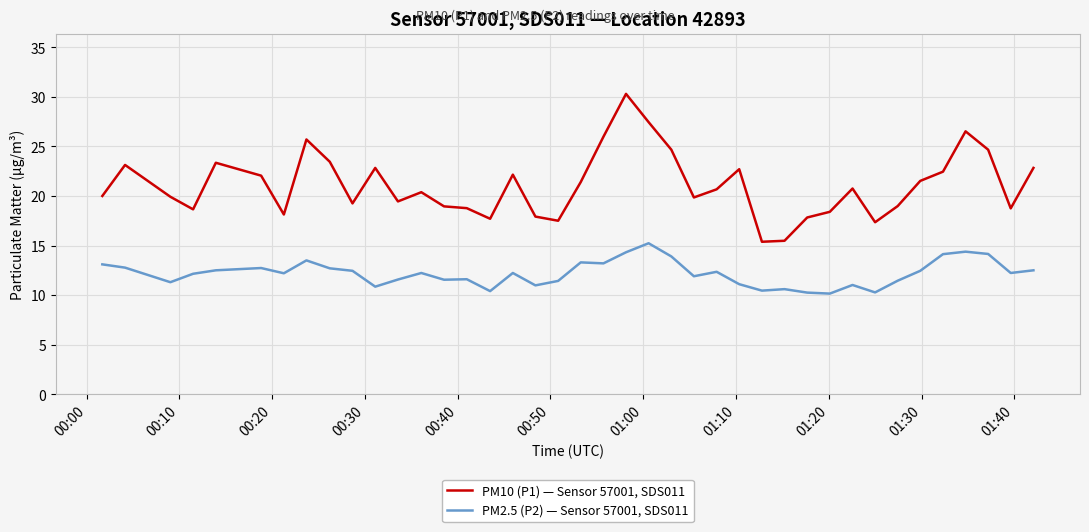

True or false: PM10 (P1) — Sensor 57001, SDS011 and PM2.5 (P2) — Sensor 57001, SDS011 intersect in this chart.

False